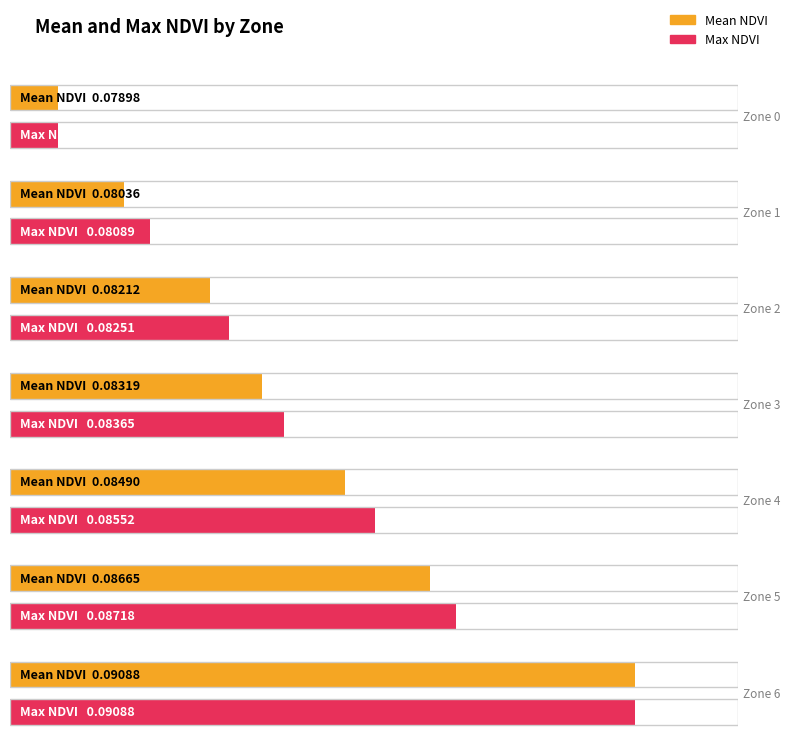

At which category is the sum across all series the highest?

Zone 6